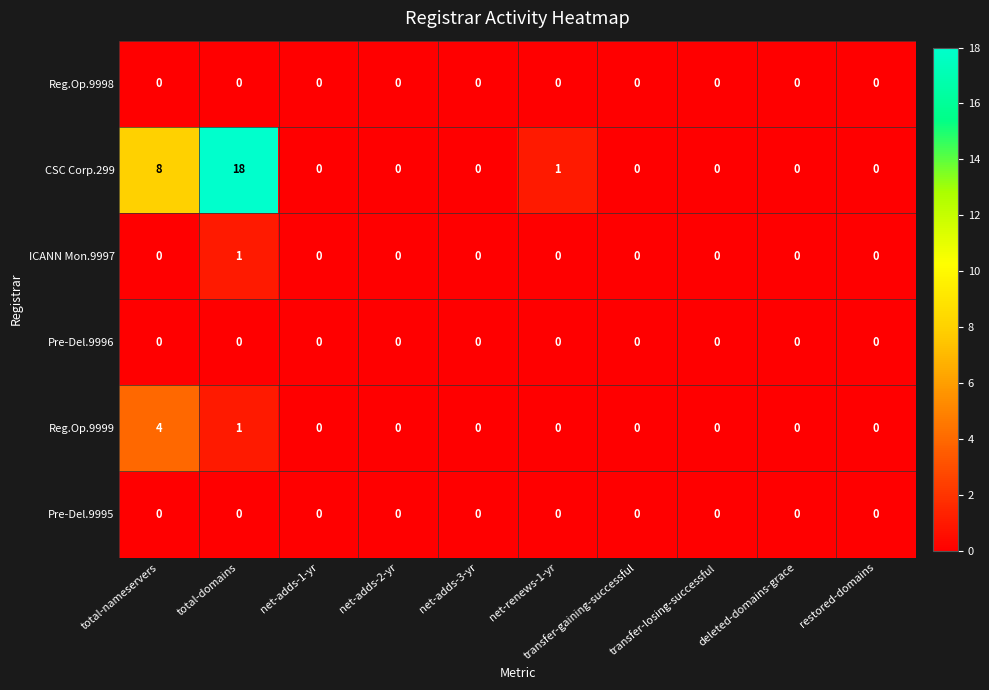

Which series has the largest range (max minus min)?

CSC Corp.299